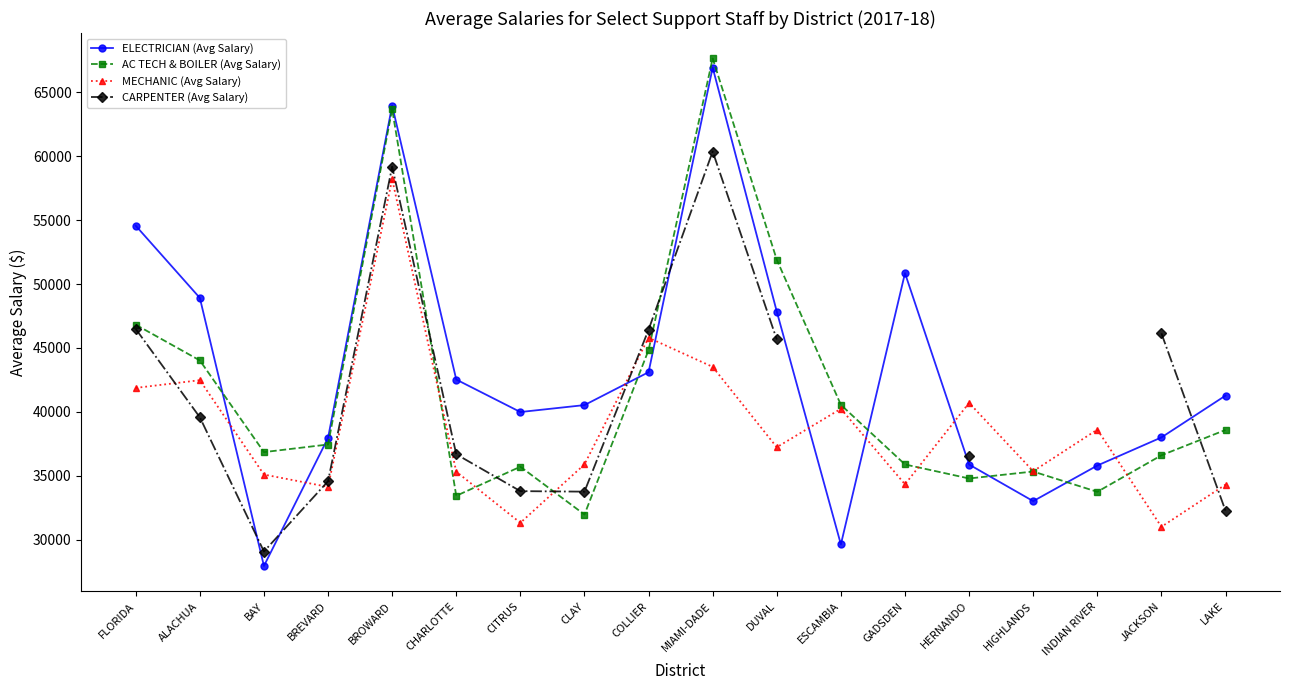

What is the value of the ELECTRICIAN (Avg Salary) point at the 18th from the left?

41269.3